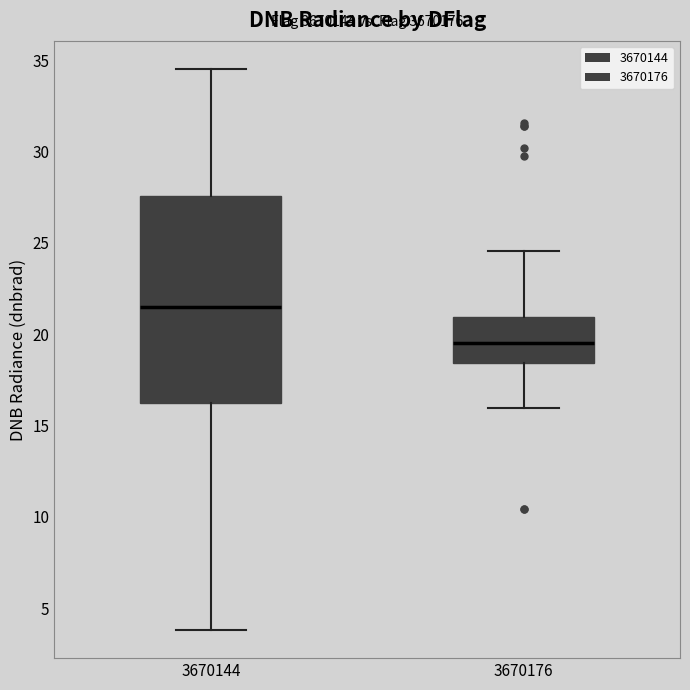

Reading left to right, transcribe this box plot: for each box, give where its median line is, the range the box spans, and where its two whiskers end, as read against the y-axis. The values are not printed on the chart, so give them approximately, as read against the axis.

3670144: median 21.5, box 16.5 to 27.5, whiskers 4.0 to 34.5
3670176: median 19.5, box 18.5 to 21.0, whiskers 16.0 to 24.5